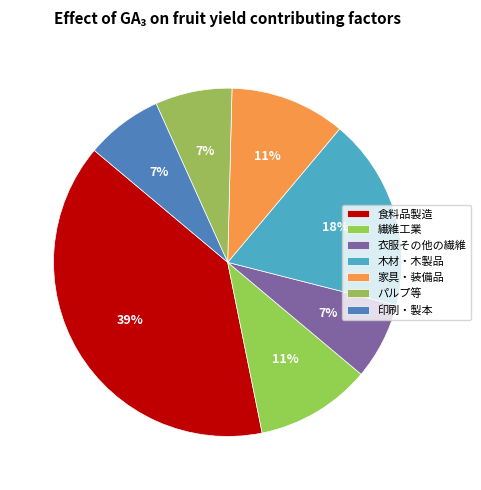

What is the largest slice in the pie chart?

食料品製造